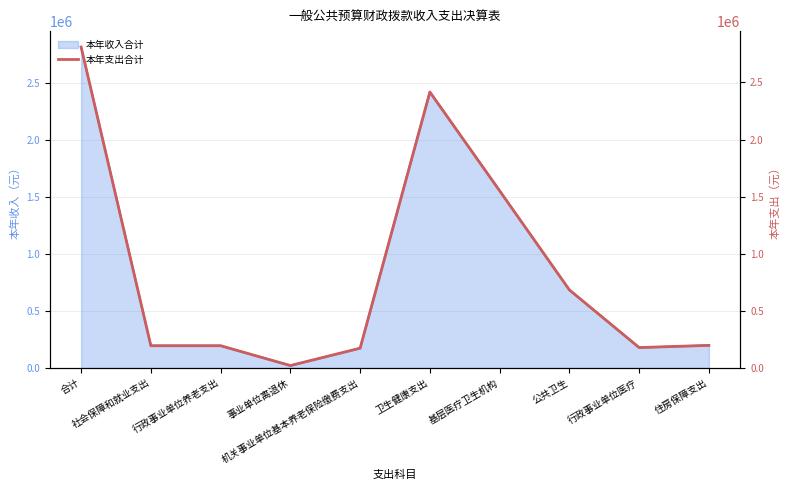

List the labels in order of value, smallest first.

事业单位离退休, 机关事业单位基本养老保险缴费支出, 行政事业单位医疗, 社会保障和就业支出, 行政事业单位养老支出, 住房保障支出, 公共卫生, 基层医疗卫生机构, 卫生健康支出, 合计